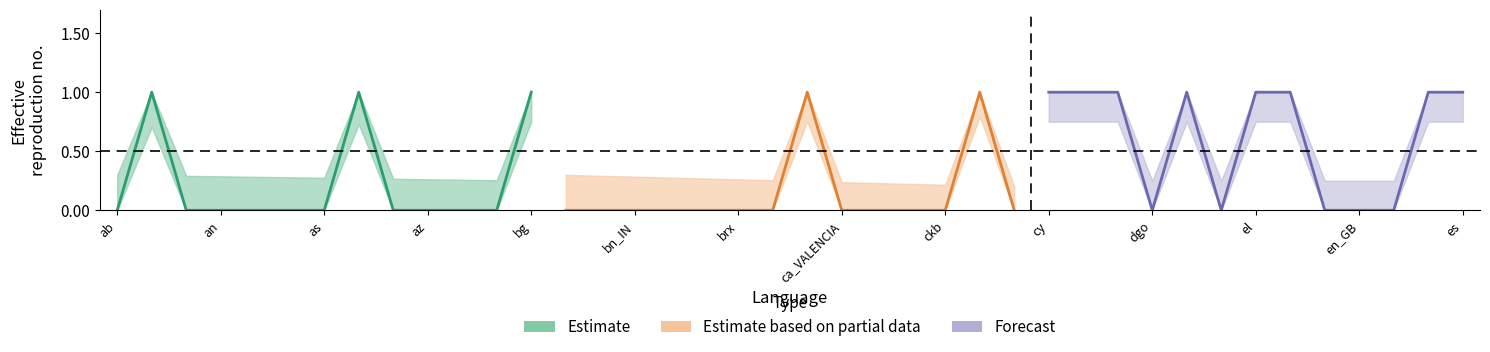

Which category has the lowest value across all series?

ab